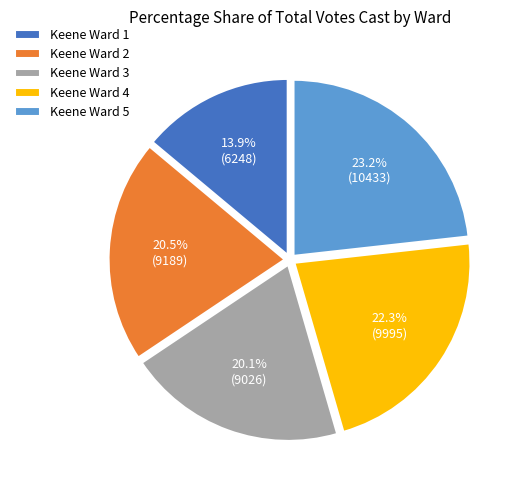

Is it true that Keene Ward 4 is 15% of the pie?

False